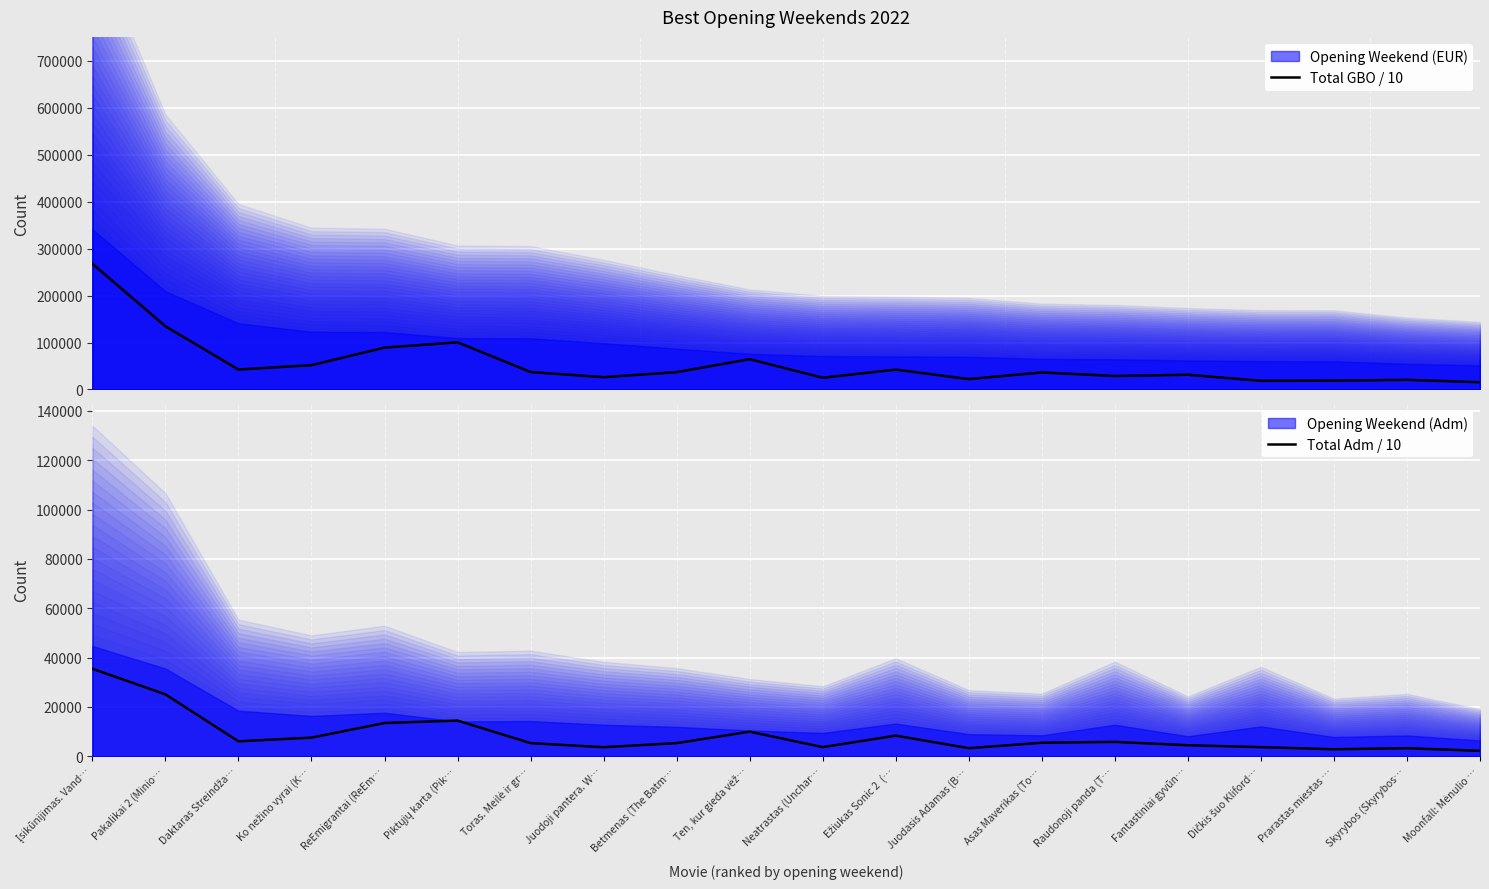

Reading left to right, what are all the values shown in this chart?

Total GBO / 10: Įsikūnijimas. Vand…=267658.0	Pakalikai 2 (Minio…=134540.9	Daktaras Streindža…=42470.4	Ko nežino vyrai (K…=51860.8	ReEmigrantai (ReEm…=89134.9	Piktųjų karta (Pik…=100523.4	Toras. Meilė ir gr…=37192.7	Juodoji pantera. W…=26240.4	Betmenas (The Batm…=36959.7	Ten, kur gieda vėž…=64553.8	Neatrastas (Unchar…=25009.3	Ežiukas Sonic 2  (…=42316.1	Juodasis Adamas (B…=22109.7	Asas Maverikas (To…=36300.3	Raudonoji panda (T…=28696.8	Fantastiniai gyvūn…=31407.4	Dičkis šuo Kliford…=18376.2	Prarastas miestas …=18902.9	Skyrybos (Skyrybos…=20543.6	Moonfall: Mėnulio …=15444.7
Total Adm / 10: Įsikūnijimas. Vand…=35436.9	Pakalikai 2 (Minio…=25060.4	Daktaras Streindža…=6006.3	Ko nežino vyrai (K…=7522.4	ReEmigrantai (ReEm…=13436.5	Piktųjų karta (Pik…=14429.3	Toras. Meilė ir gr…=5274.7	Juodoji pantera. W…=3625.5	Betmenas (The Batm…=5289.0	Ten, kur gieda vėž…=9929.5	Neatrastas (Unchar…=3655.9	Ežiukas Sonic 2  (…=8318.6	Juodasis Adamas (B…=3232.4	Asas Maverikas (To…=5443.9	Raudonoji panda (T…=5779.0	Fantastiniai gyvūn…=4432.6	Dičkis šuo Kliford…=3651.6	Prarastas miestas …=2796.0	Skyrybos (Skyrybos…=3218.1	Moonfall: Mėnulio …=2157.8